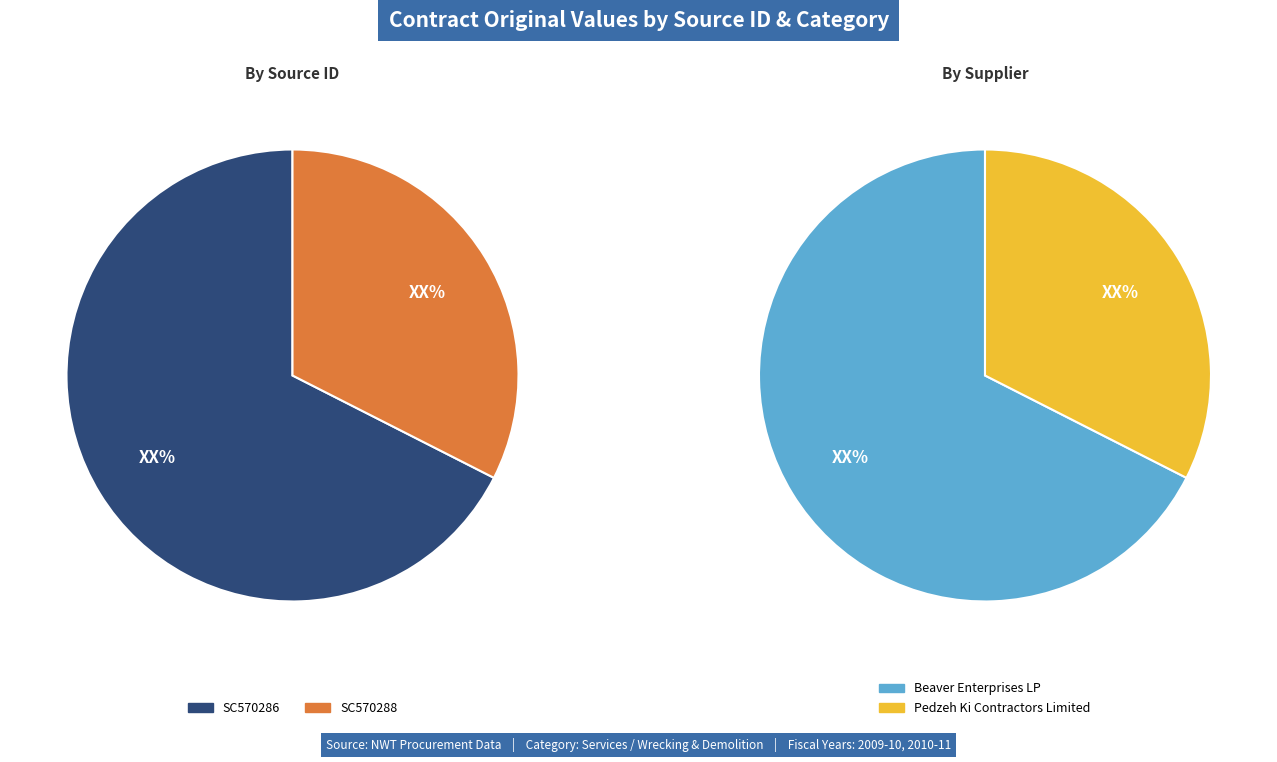

To the nearest percent, what portion does SC570286 represent?

68%